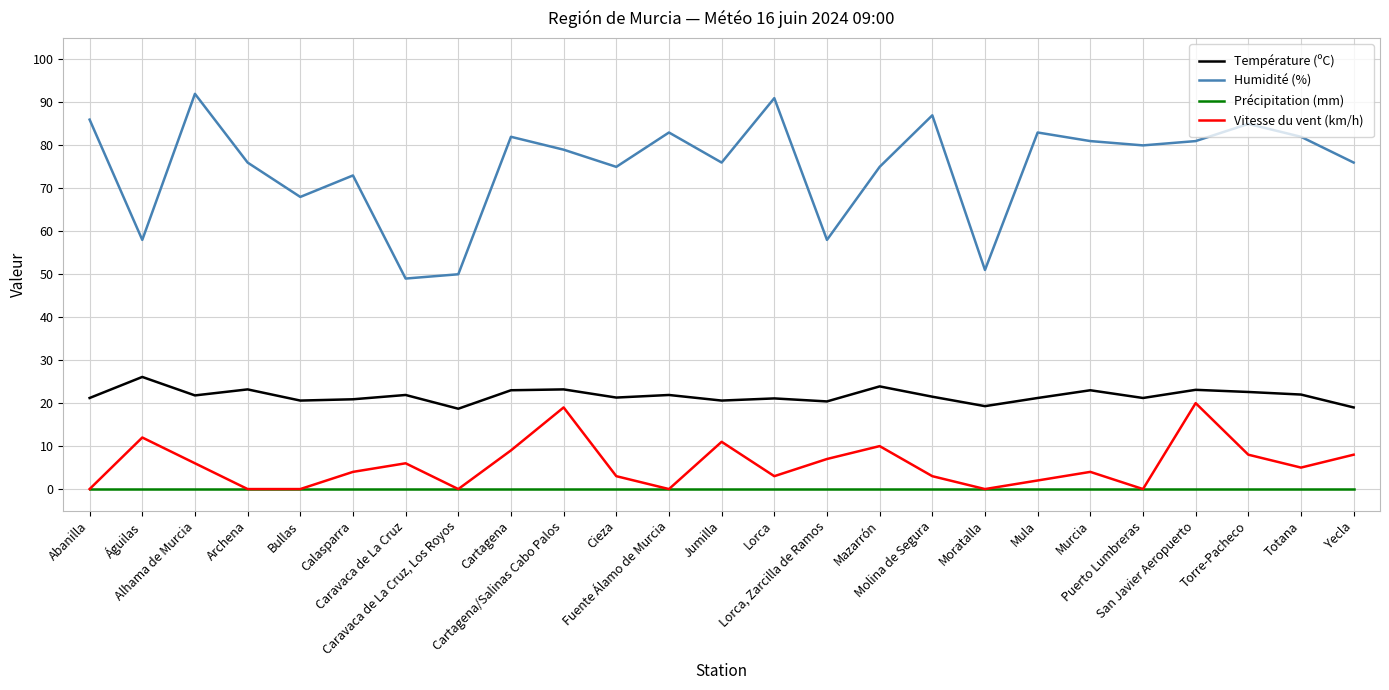

Which series has the largest range (max minus min)?

Humidité (%)